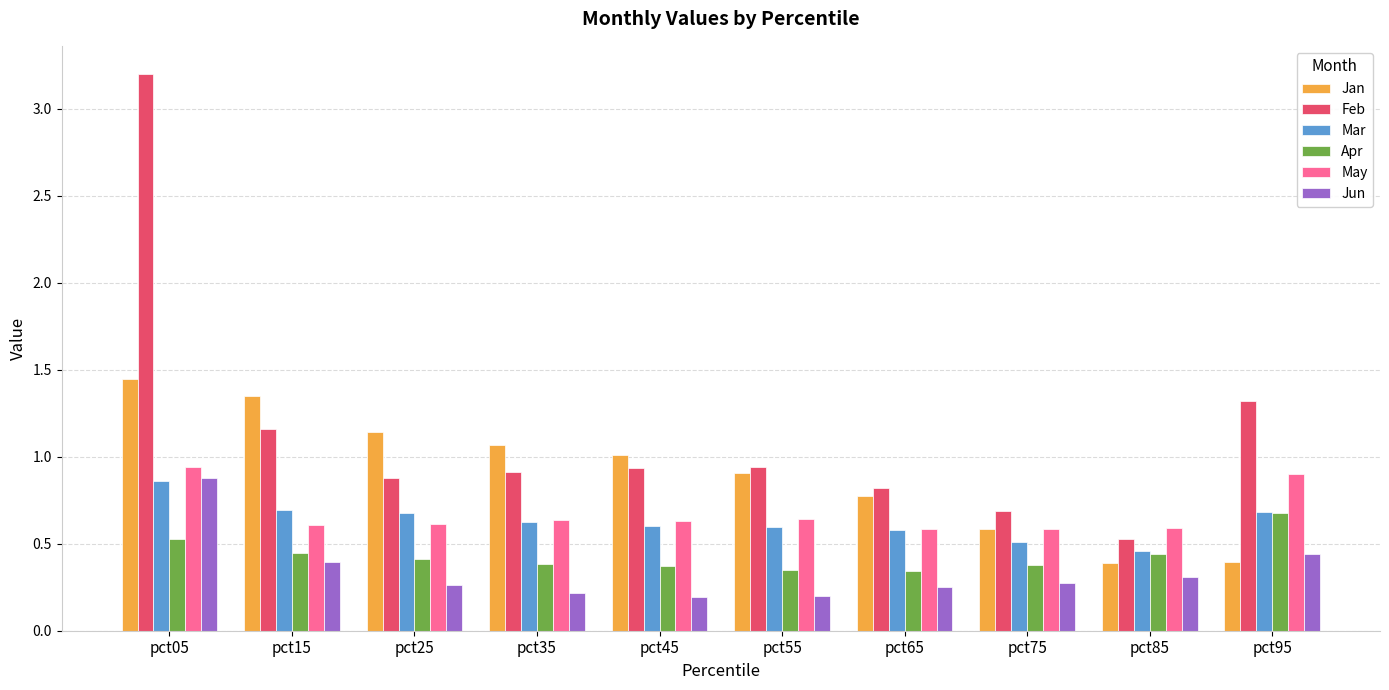

At which category is the sum across all series the highest?

pct05